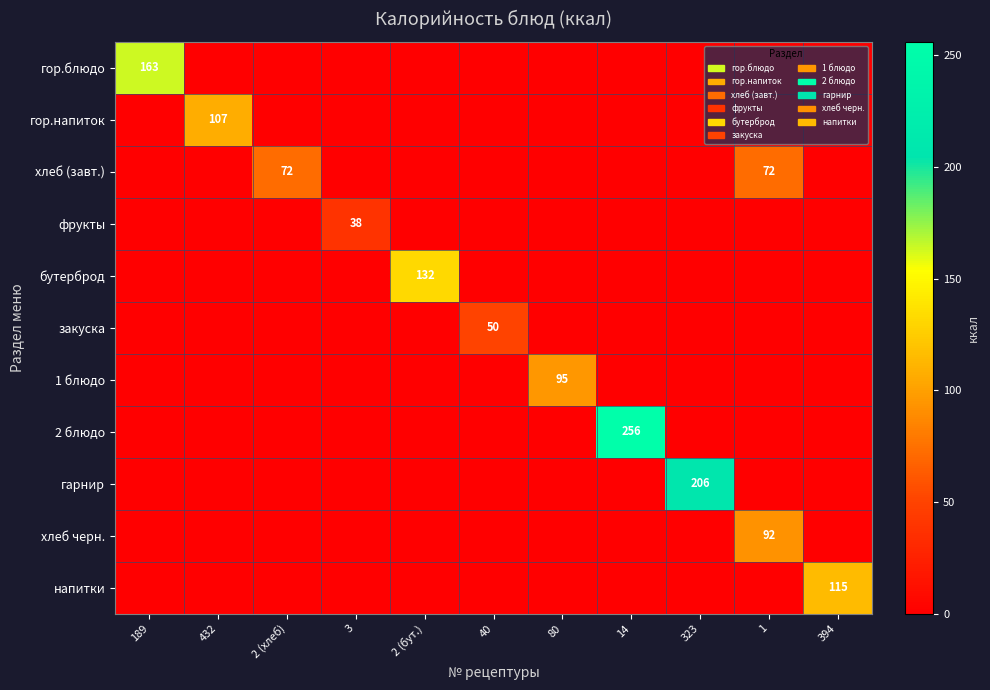

True or false: фрукты has a value of 38 at 3.

True